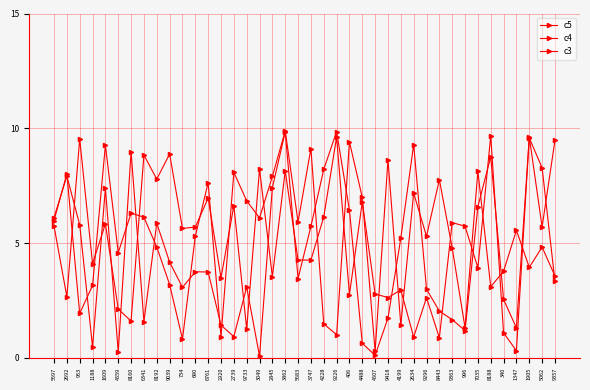

How many lines are shown in the chart?

3